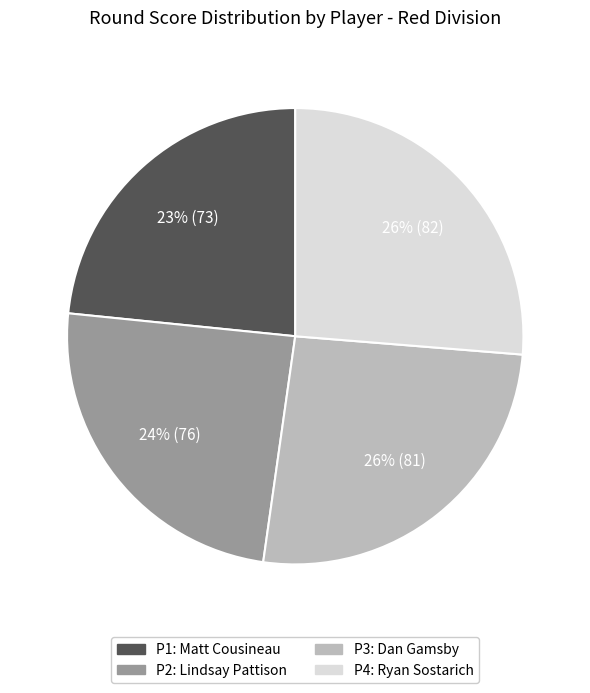

Is there any slice that represents more than half of the pie?

No